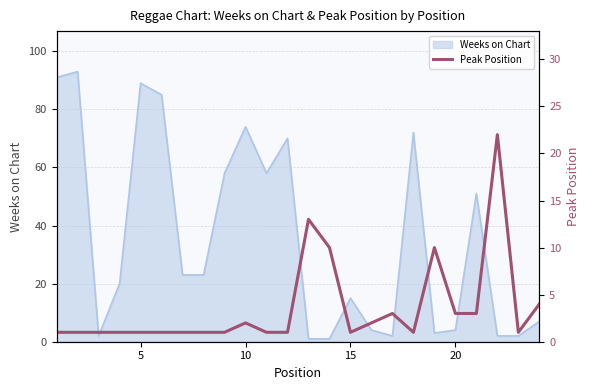

The value of Weeks on Chart at 15 is 23. True or false?

False